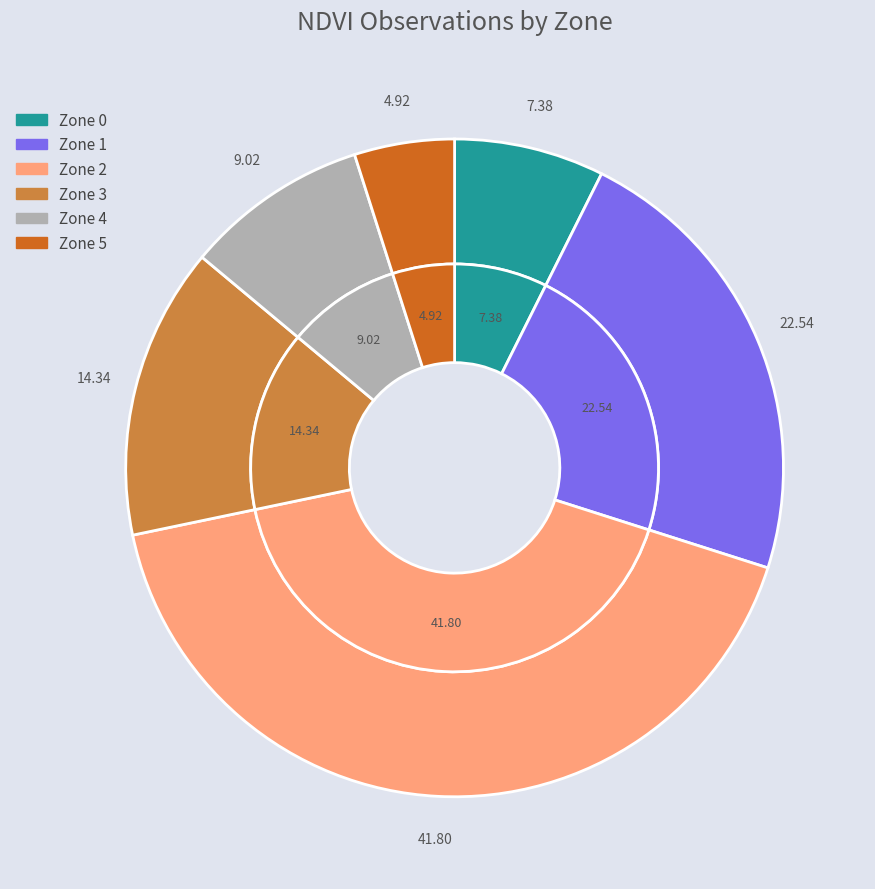

Rank the categories by value from lowest to highest.

Zone 5, Zone 0, Zone 4, Zone 3, Zone 1, Zone 2